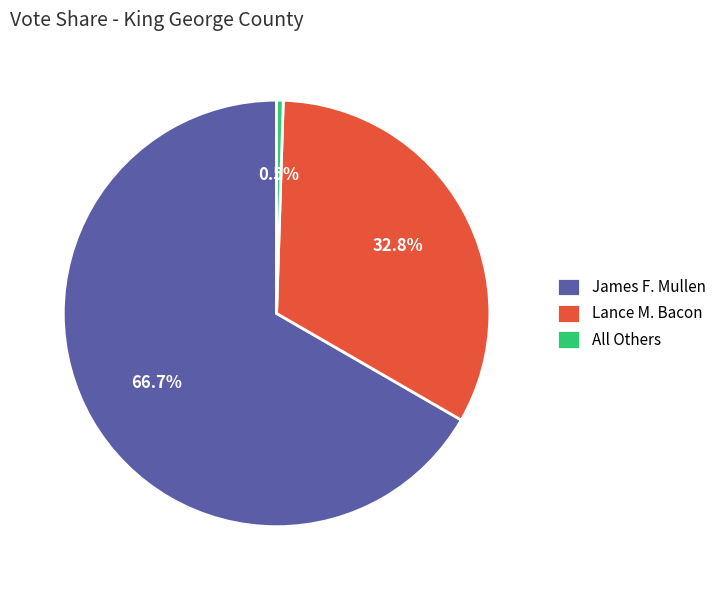

To the nearest percent, what is the difference between the largest and smallest slice percentages?

66%